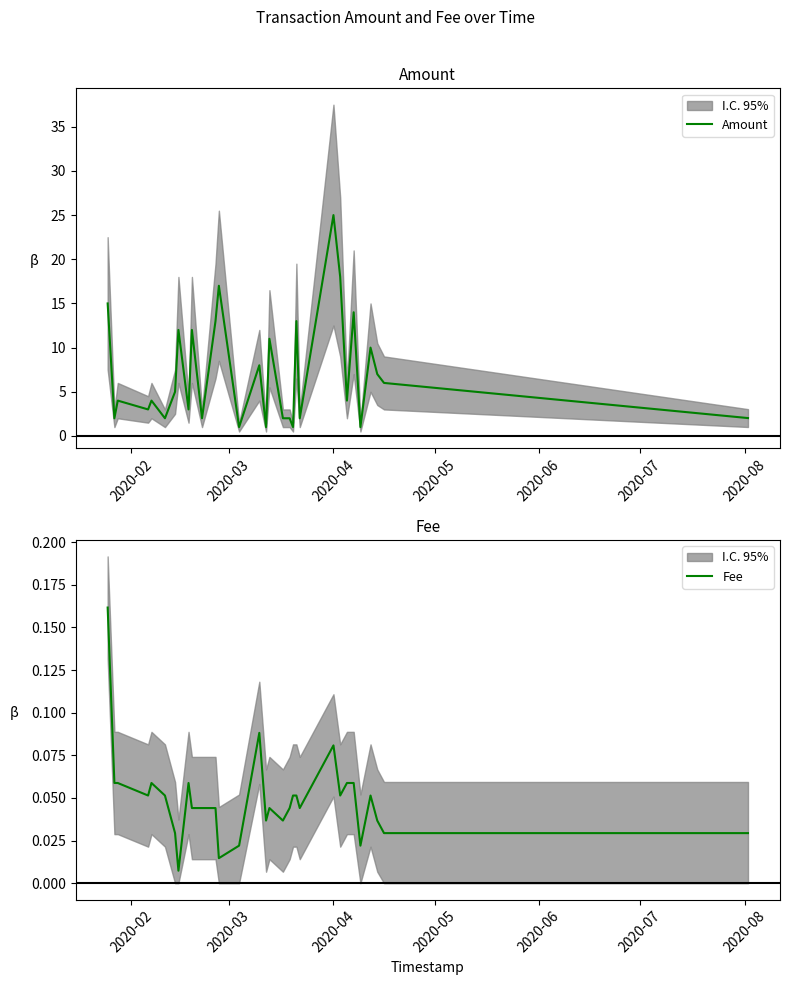

What are all the series names shown in the legend?

Amount, Fee